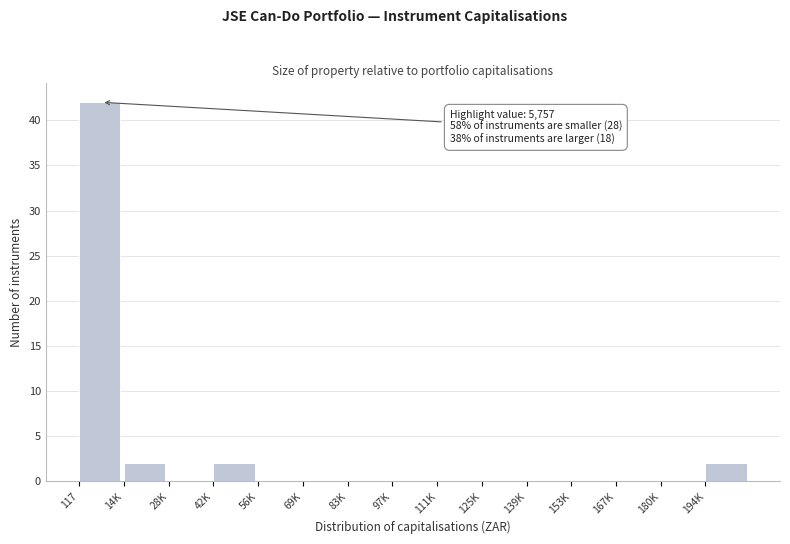

Reading left to right, transcribe all the data shown in this chart.

117=42	14K=2	28K=0	42K=2	56K=0	69K=0	83K=0	97K=0	111K=0	125K=0	139K=0	153K=0	167K=0	180K=0	194K=2